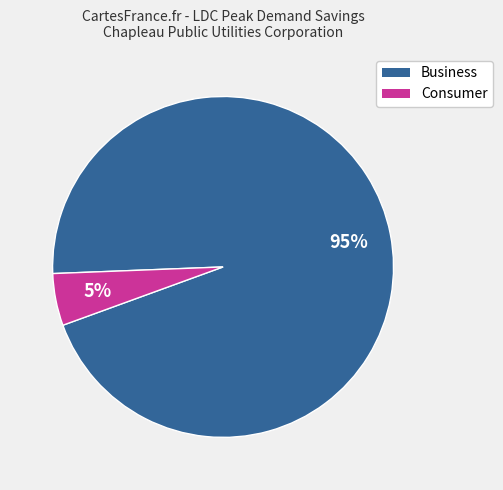

Does any single category account for the majority?

Yes